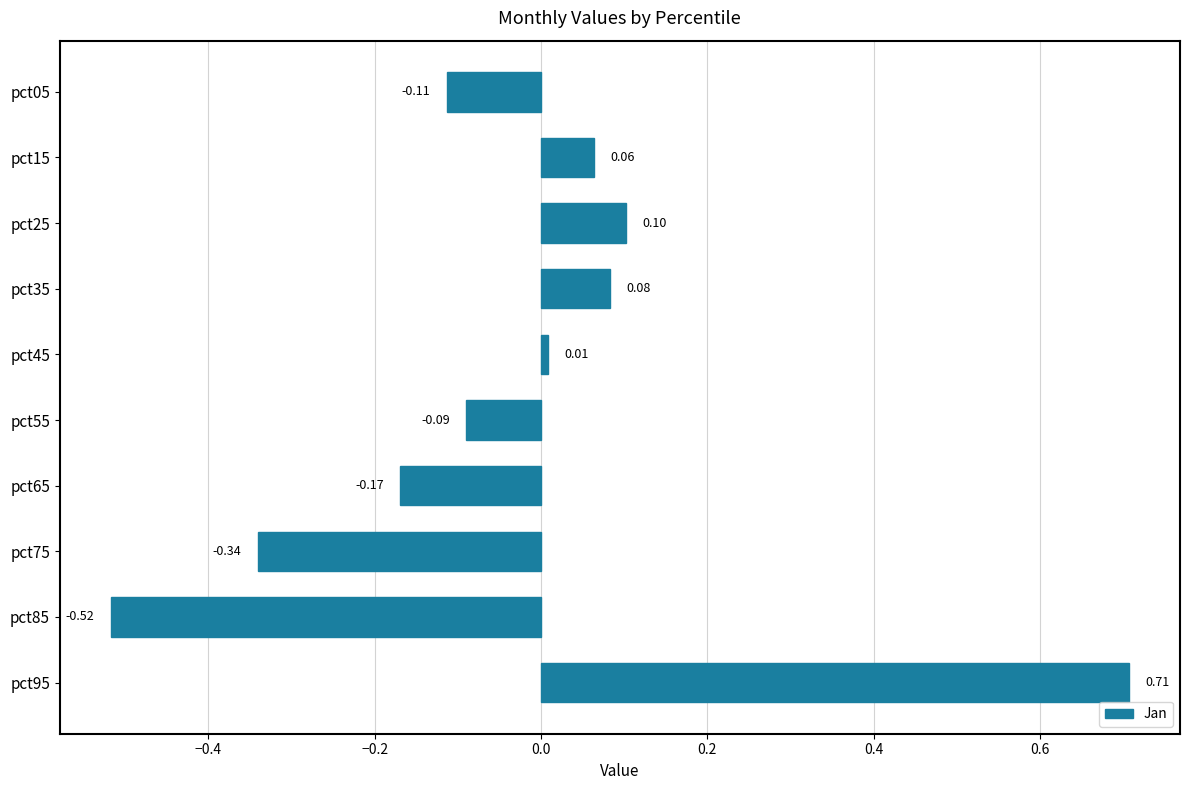

What is the difference between the maximum and minimum values?

1.2